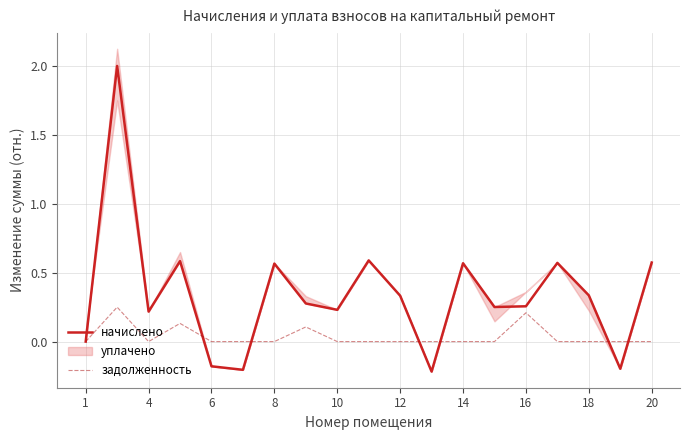

How many data points does each series have?

19